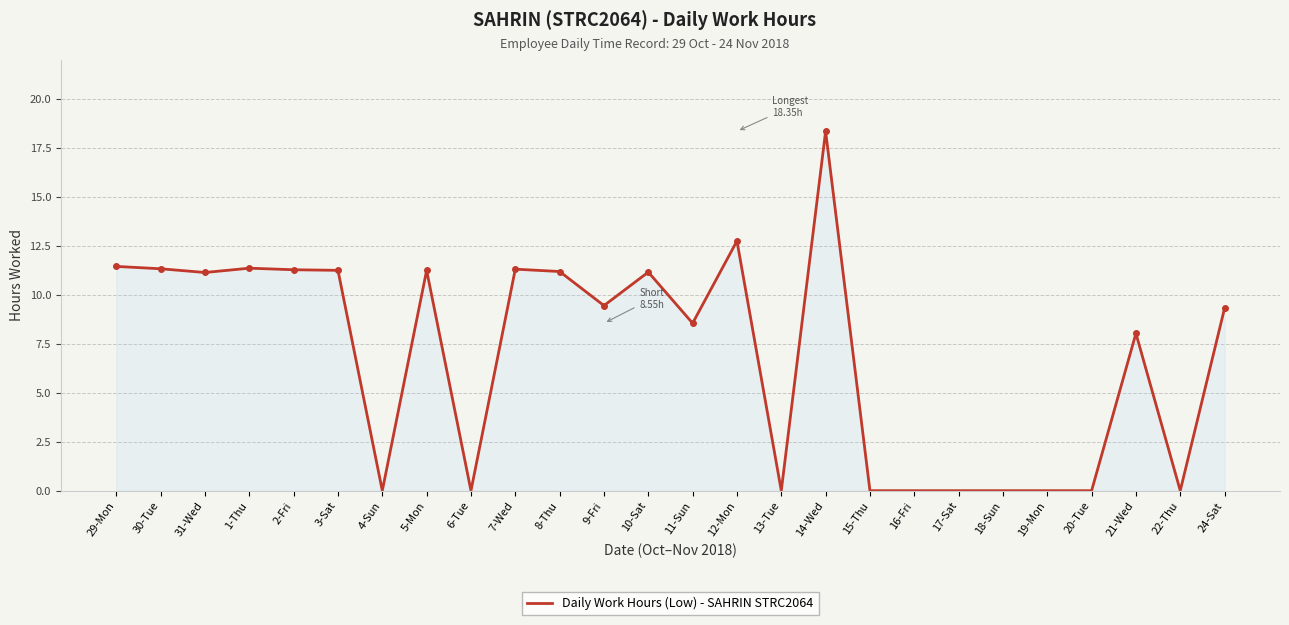

The chart shows a value of 17.4 at 10-Sat. True or false?

False